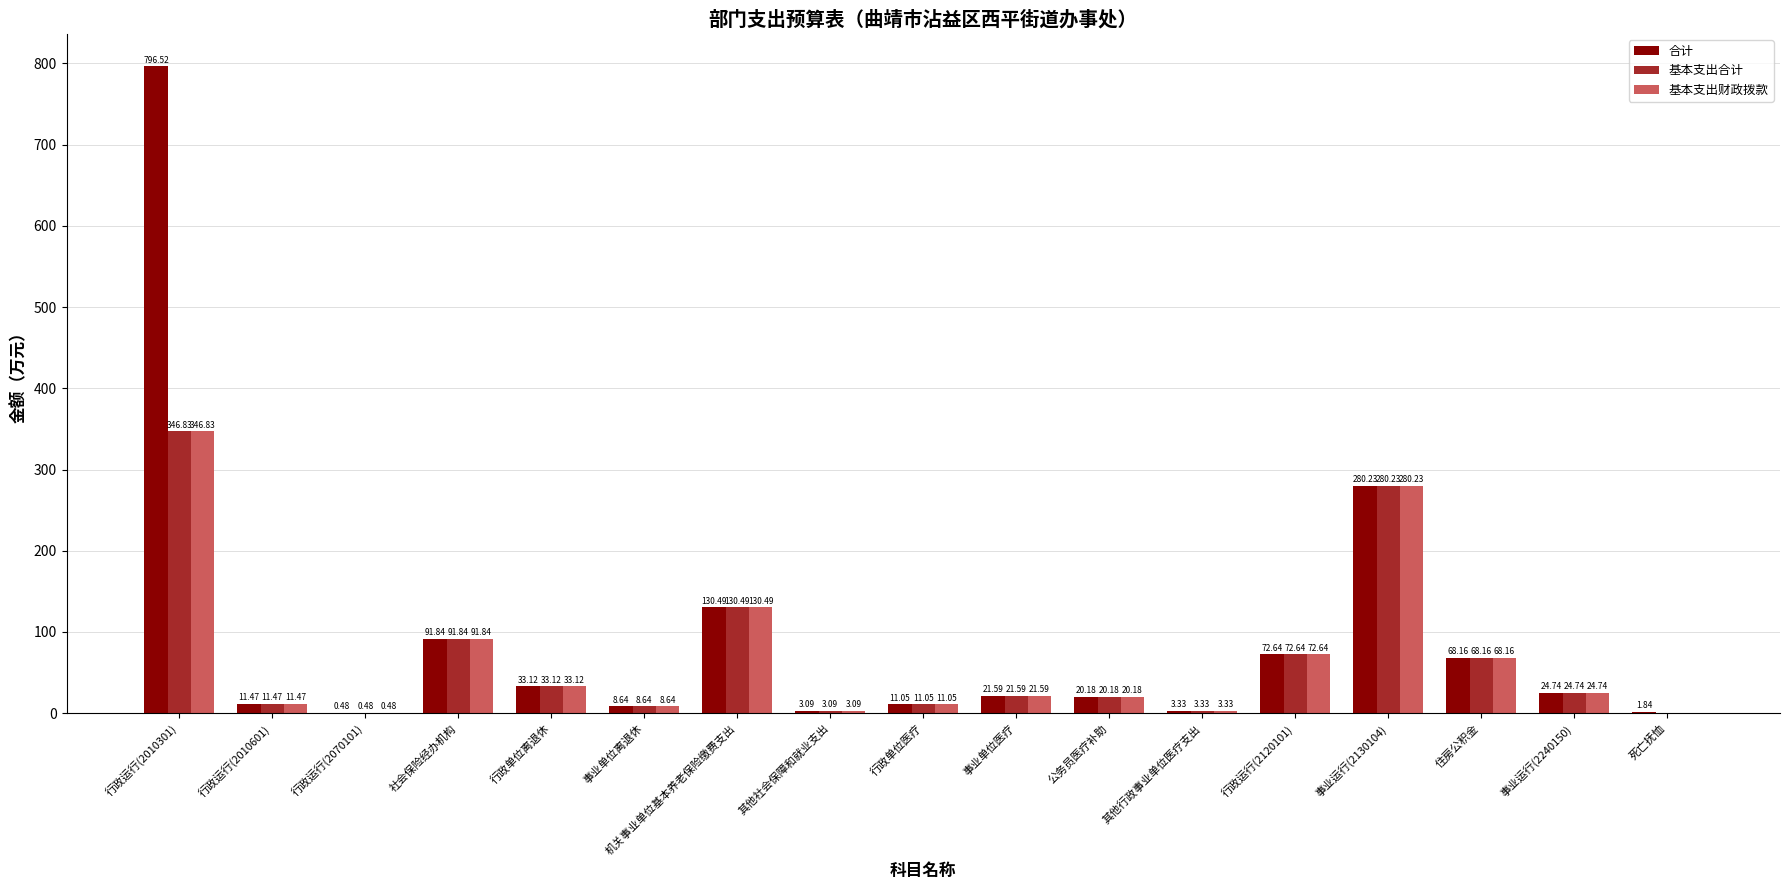

What is the total value across all series at 事业运行(2240150)?

74.2